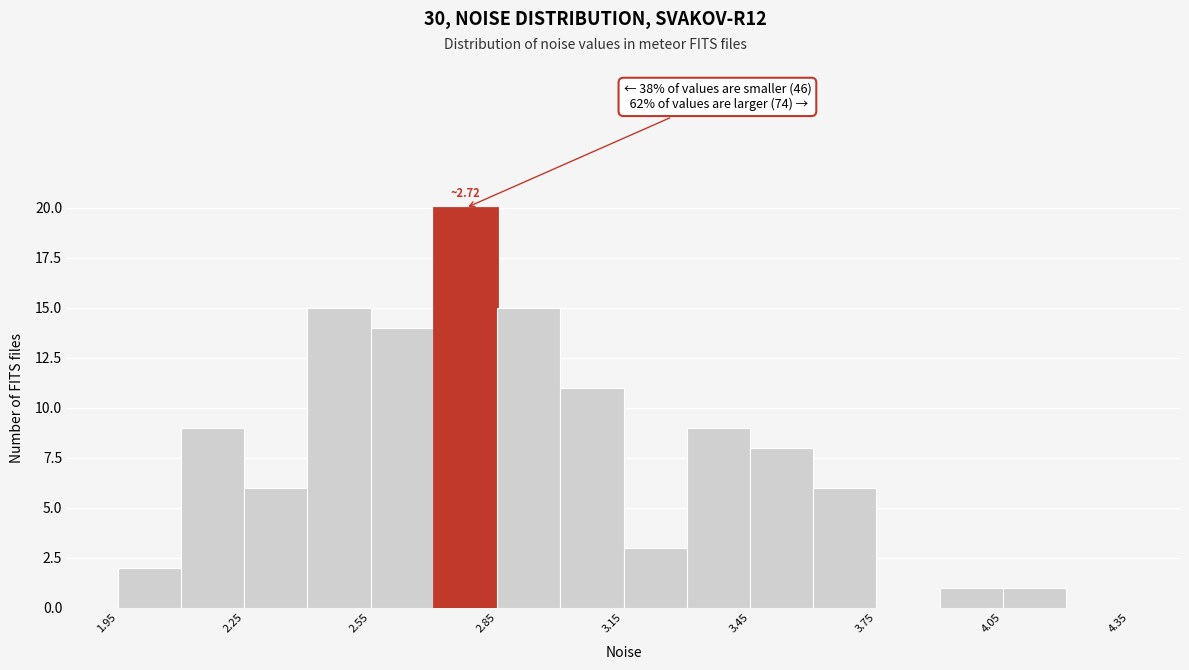

Around what value on the x-axis is the tallest bar? Give the approximate position of its centre, as read against the axis.

2.80